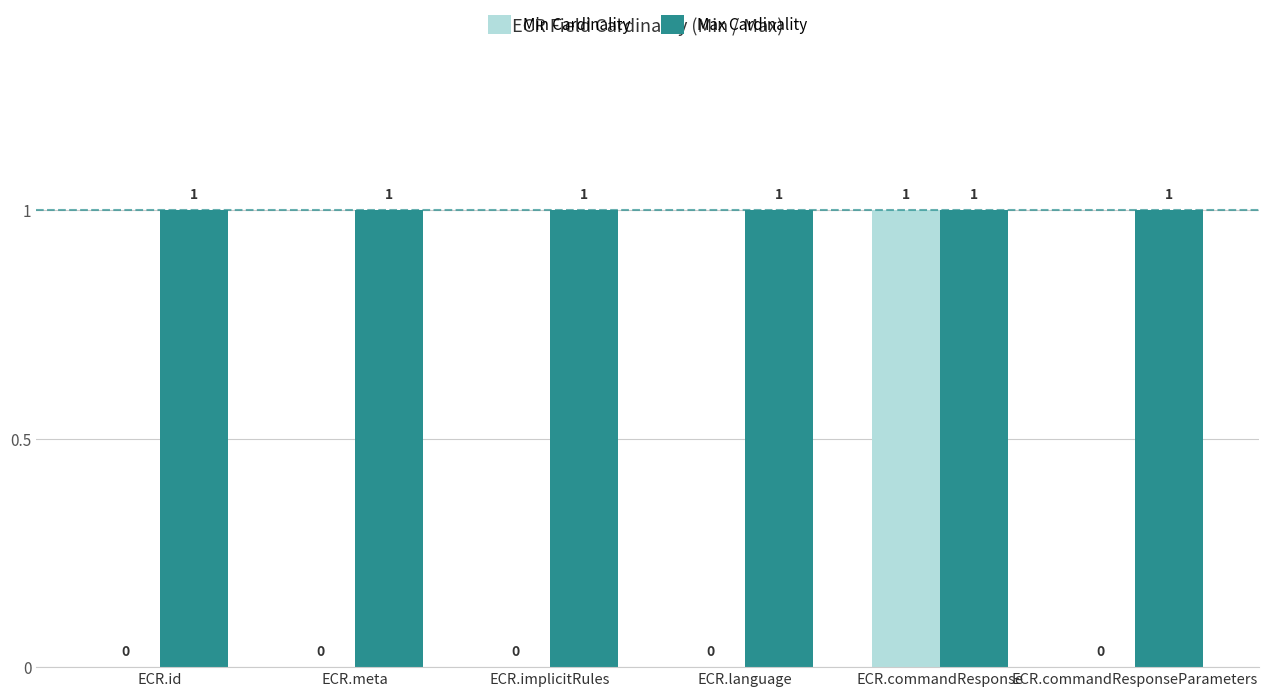

Which series has the largest total across all categories?

Max Cardinality